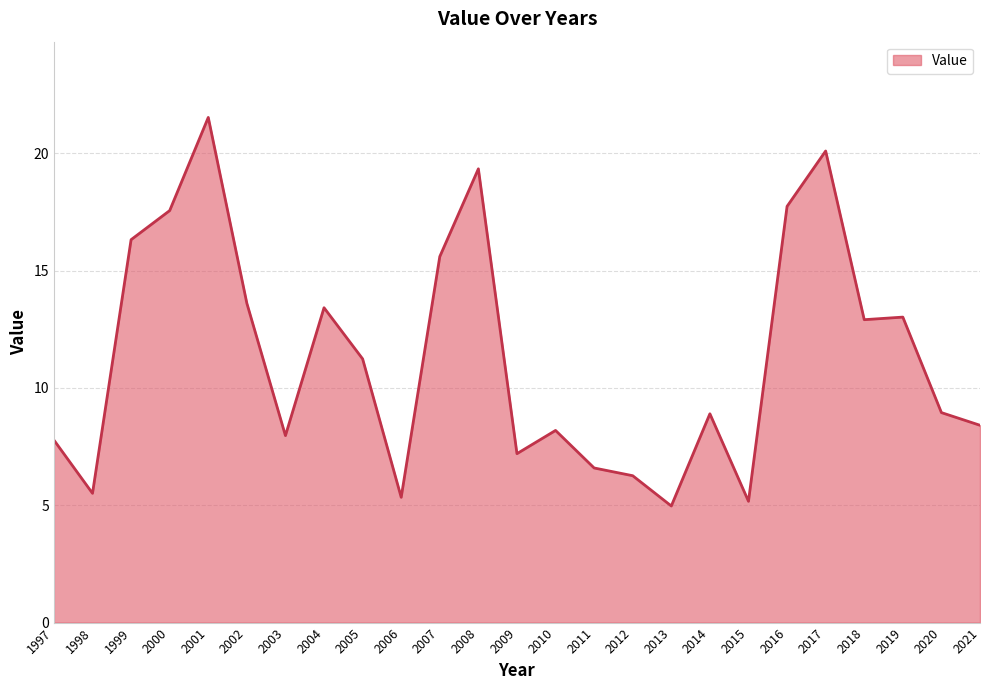

What is the change in value from 2003 to 2008?

+11.4